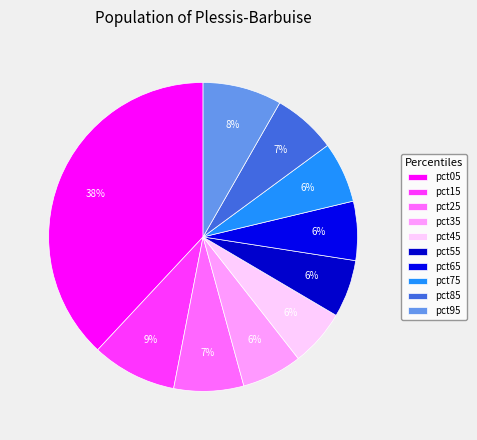

Is there a majority slice in this chart?

No